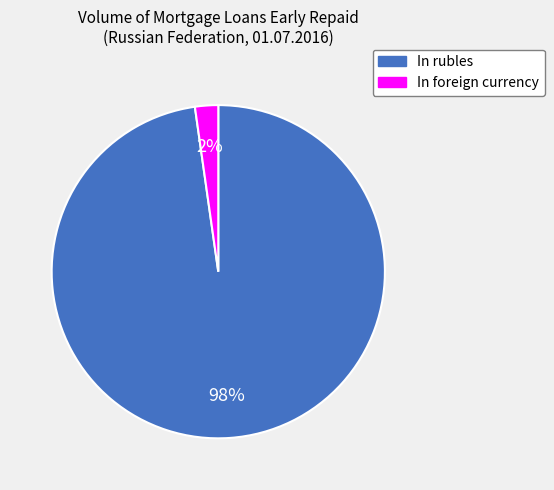

Which has a higher value, In rubles or In foreign currency?

In rubles